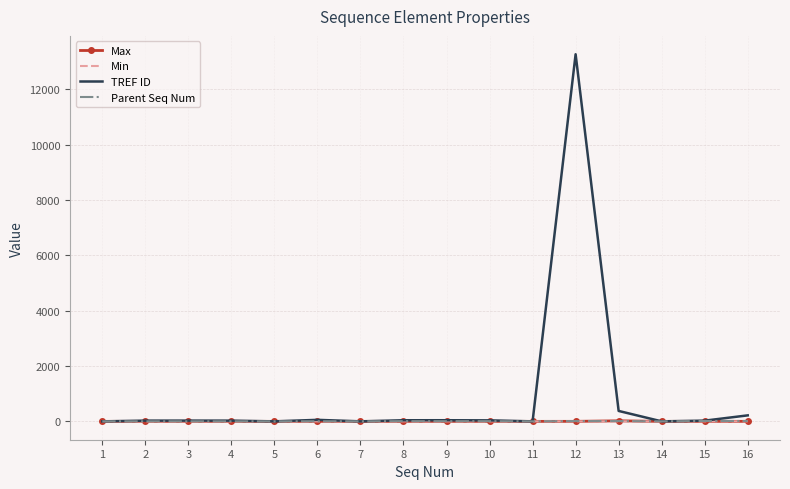

True or false: TREF ID and Min cross at least once.

False